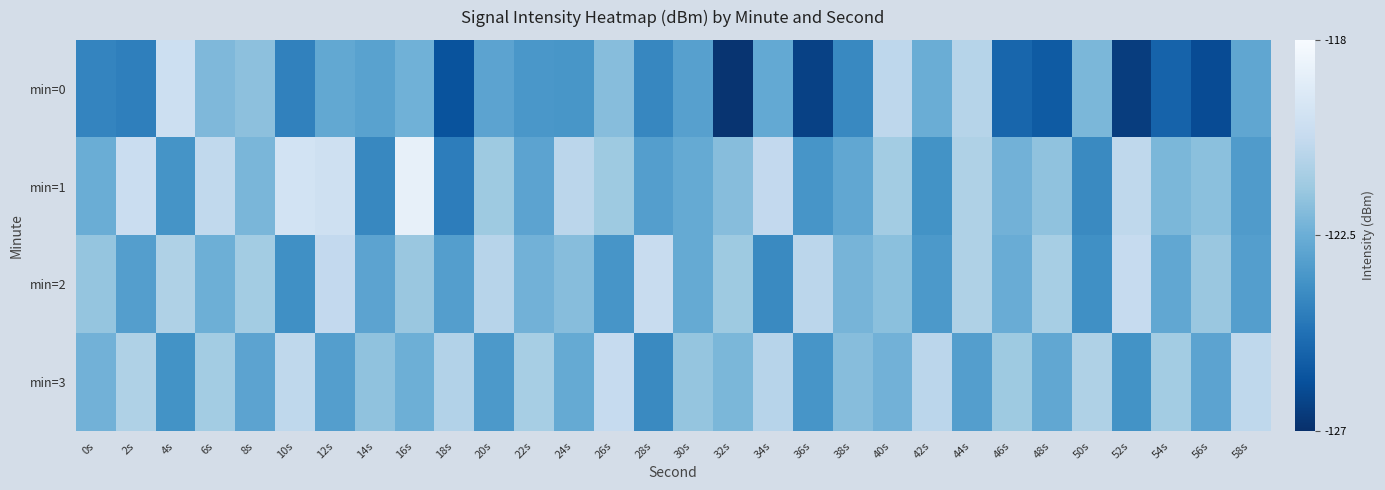

What is the difference between the highest and lowest values at 0s?

2.5